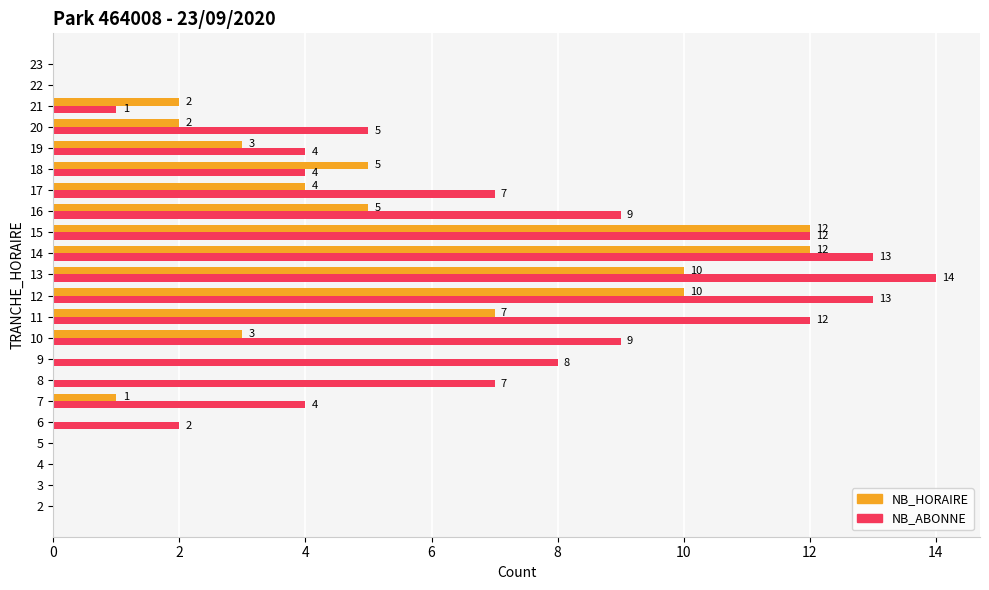

What is the highest value of the NB_HORAIRE series?

12